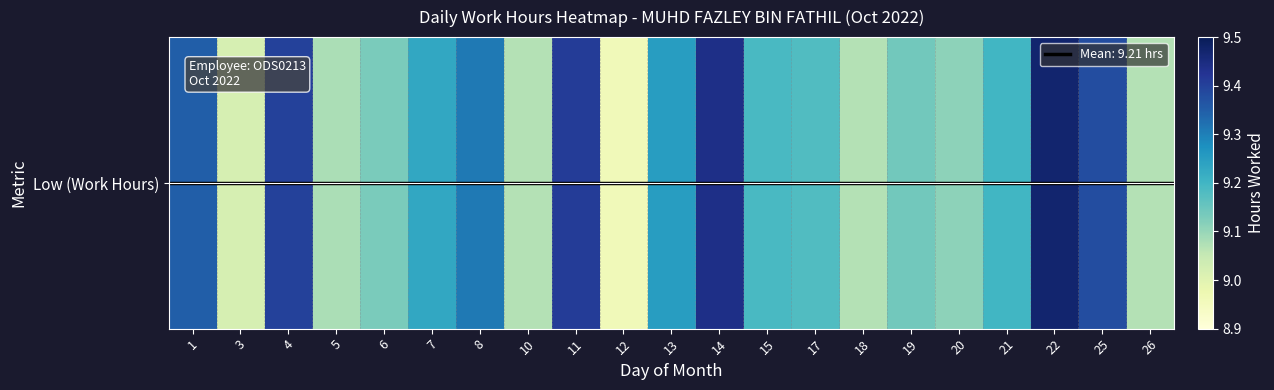

Which label corresponds to the smallest value in the chart?

12